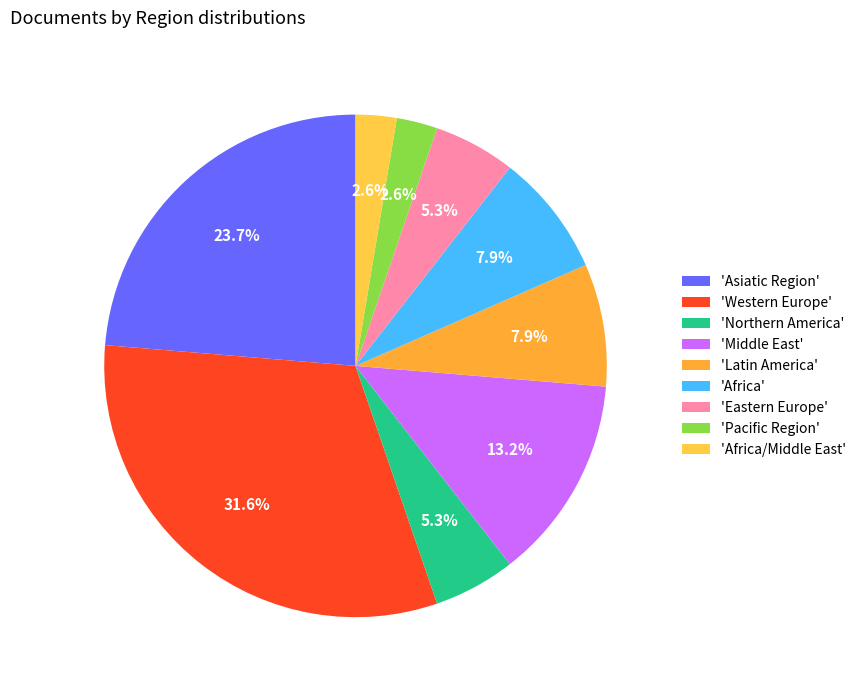

How many segments does this pie chart have?

9